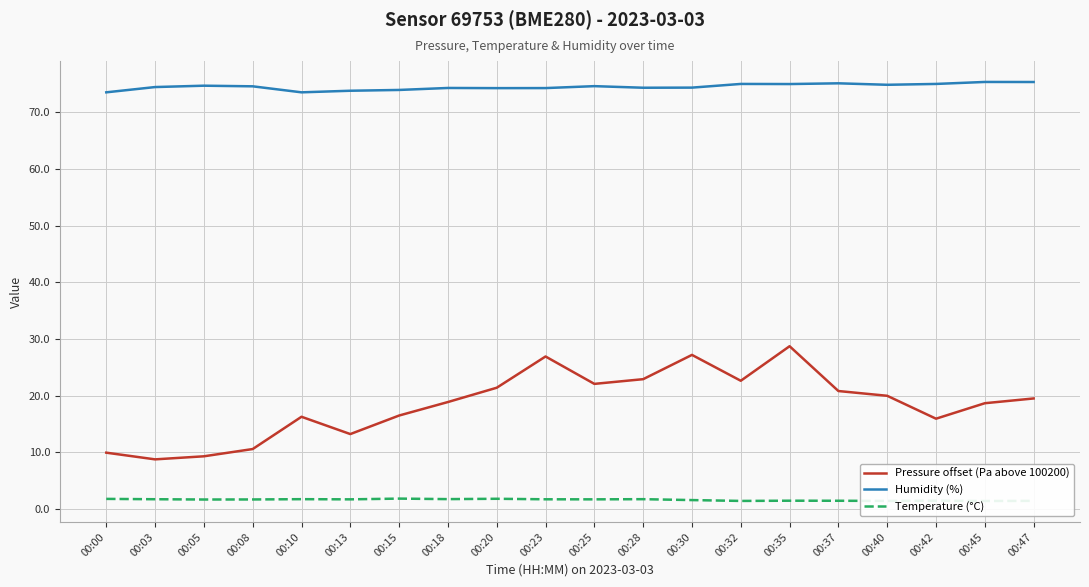

What are all the series names shown in the legend?

Pressure offset (Pa above 100200), Humidity (%), Temperature (°C)